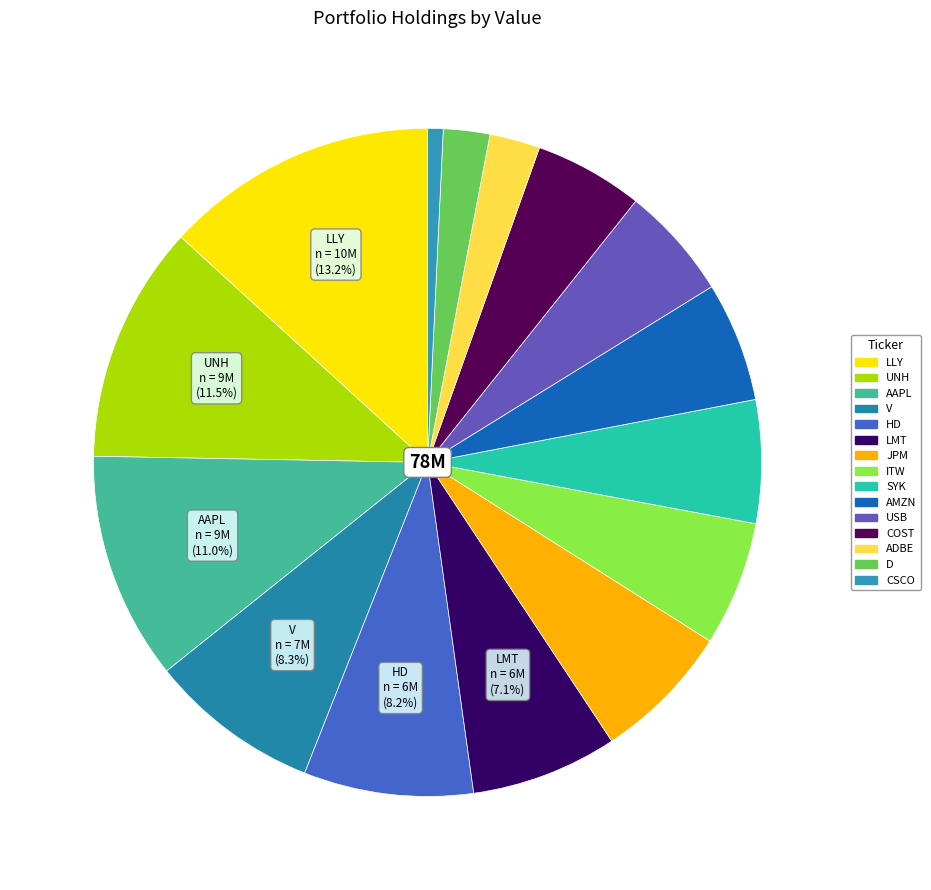

What percentage is the COST slice, to the nearest percent?

5%